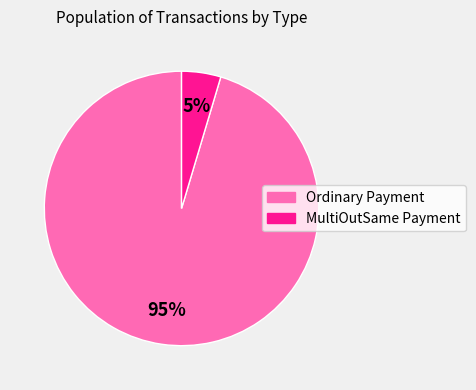

Rank the categories by value from lowest to highest.

MultiOutSame Payment, Ordinary Payment